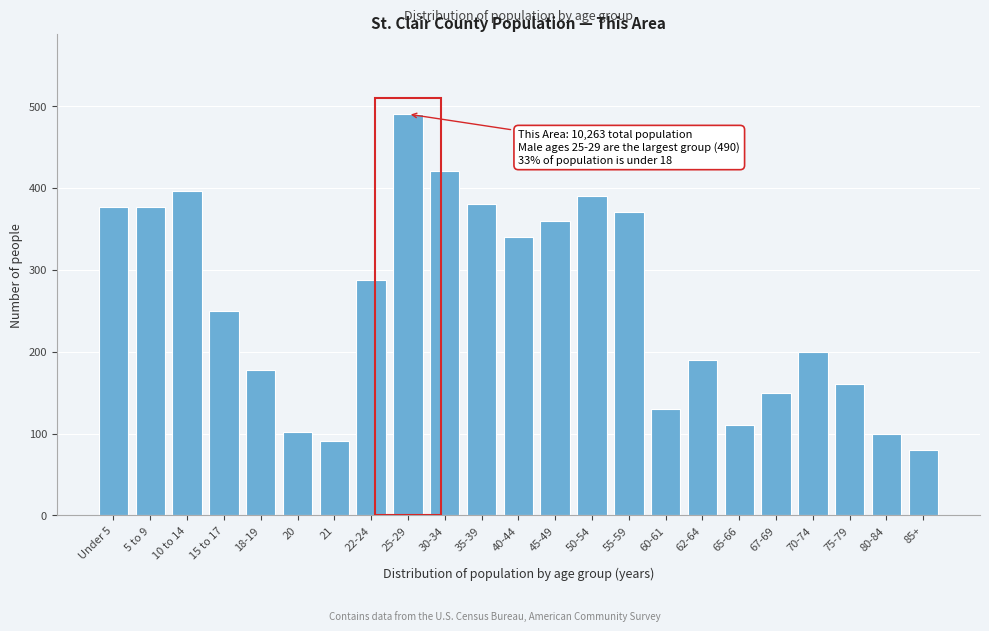

What is the ratio of the value at 40-44 to the value at 15 to 17?

1.4